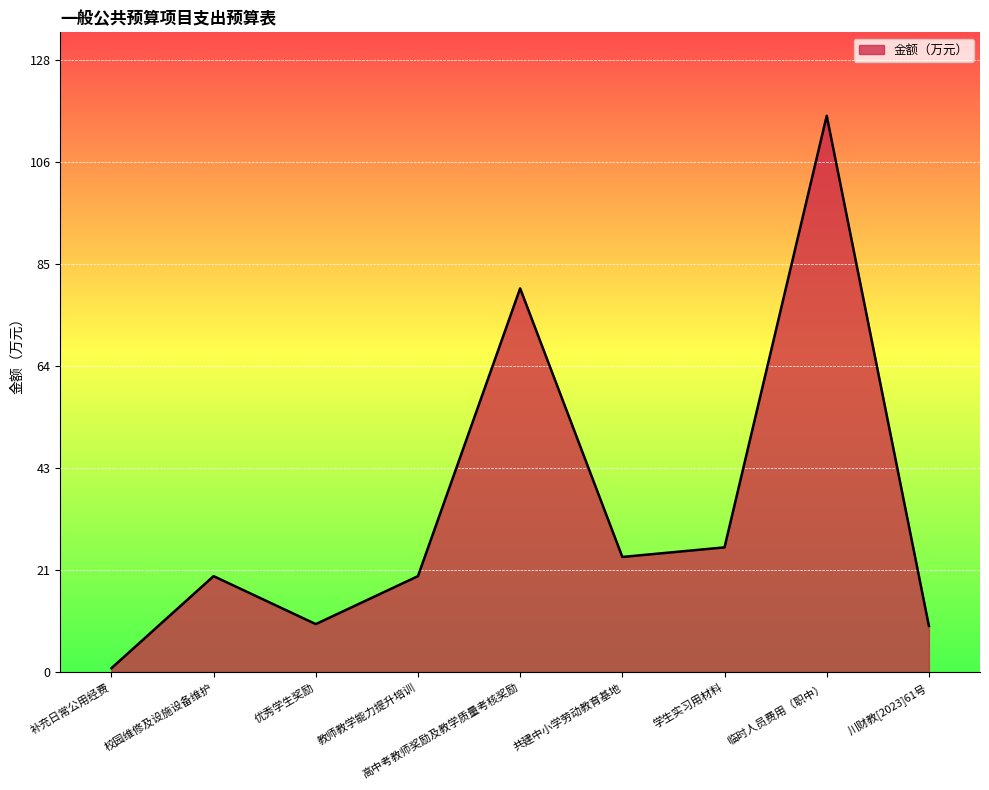

What is the sum of the values at 共建中小学劳动教育基地 and 校园维修及设施设备维护?

44.0